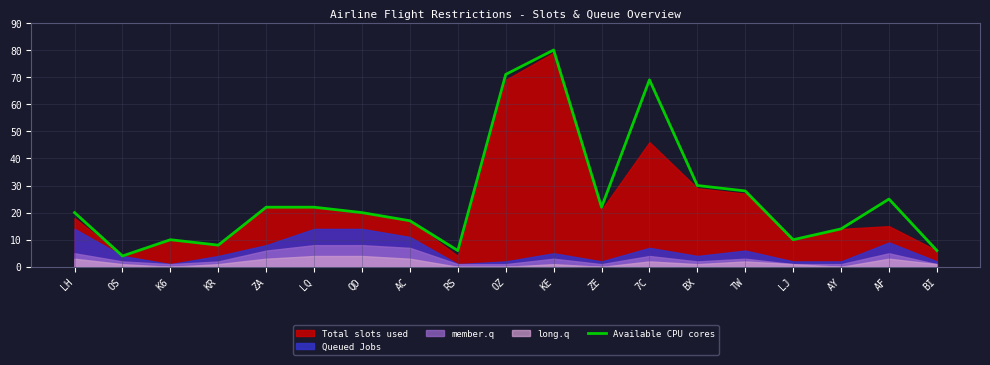

True or false: the data has more than 2 interior local peaks.

True